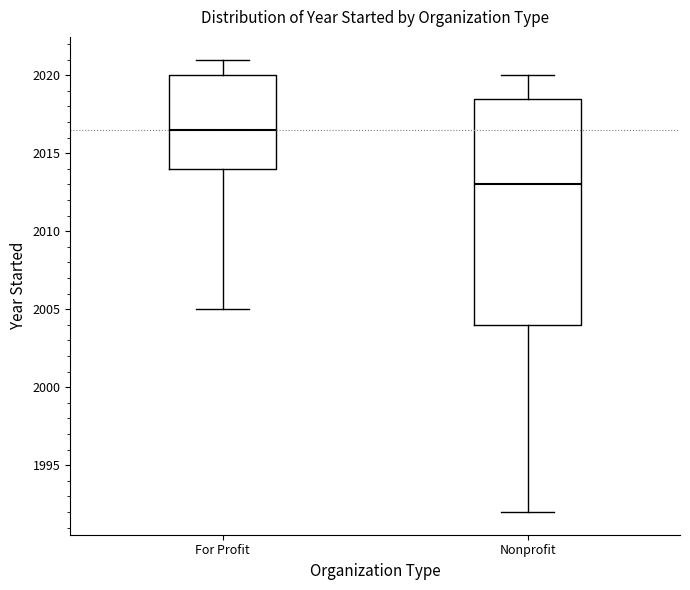

Where is the lower edge of the box for For Profit on the y-axis? The values are not printed on the chart, so give them approximately, as read against the axis.

2014.0